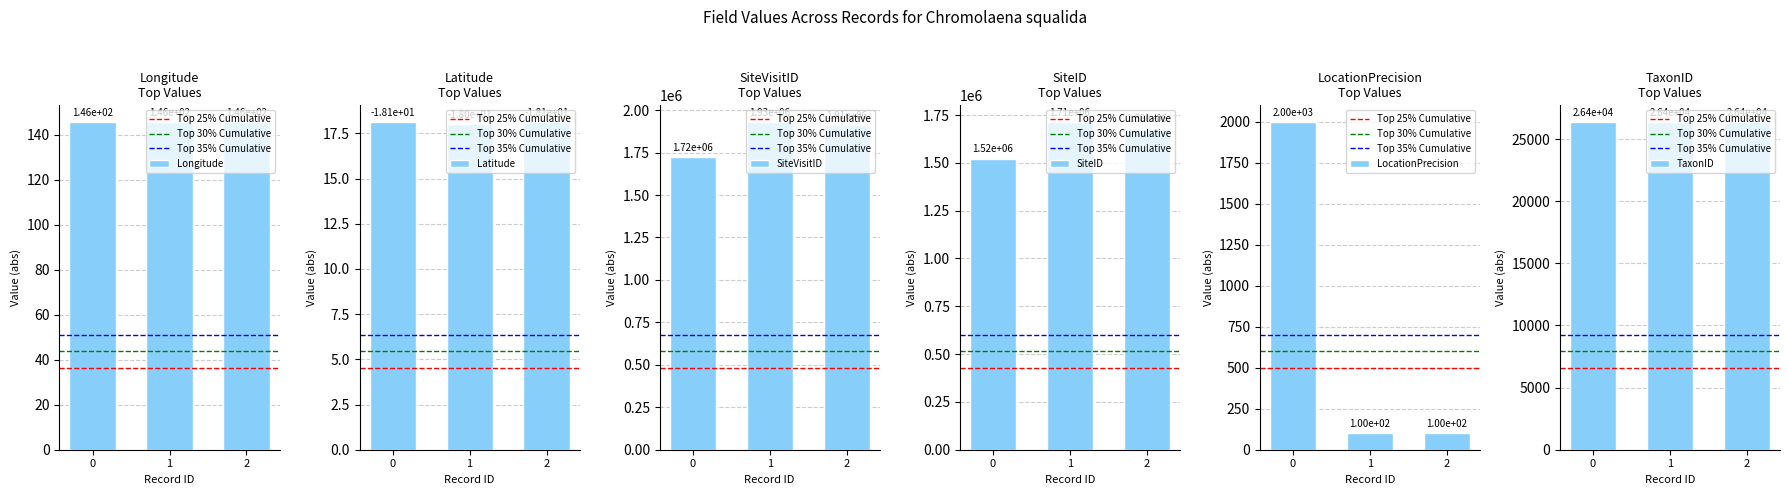

At how many categories does at least one series exceed 735474?

3